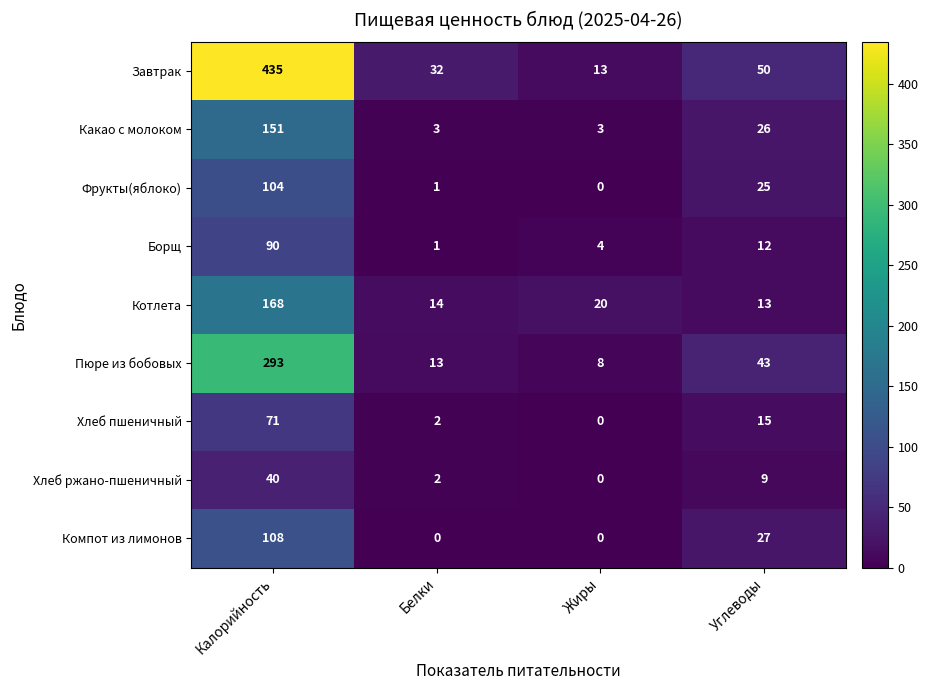

What is the difference between the highest and lowest values at Углеводы?

41